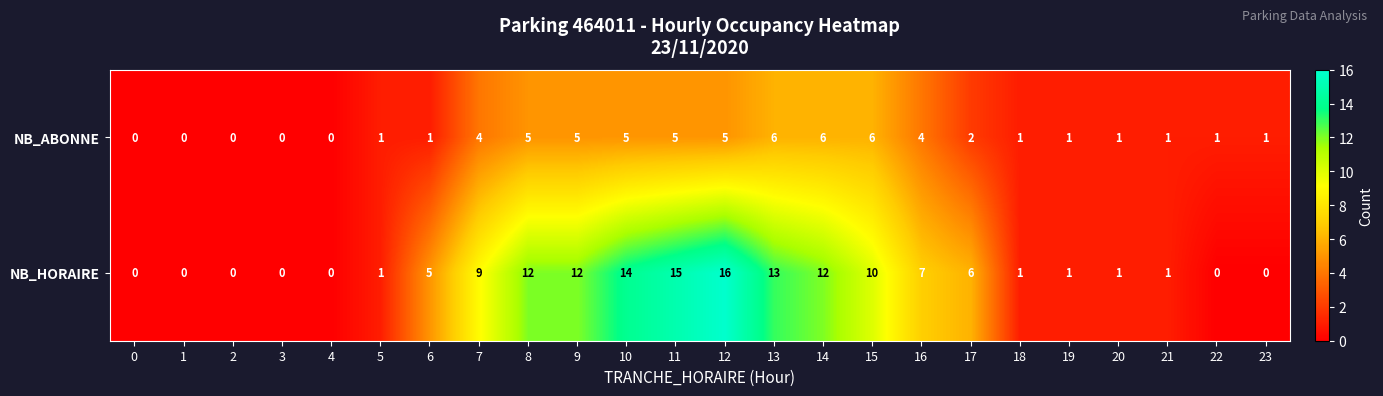

What is the difference between the maximum and minimum values in the NB_ABONNE series?

6